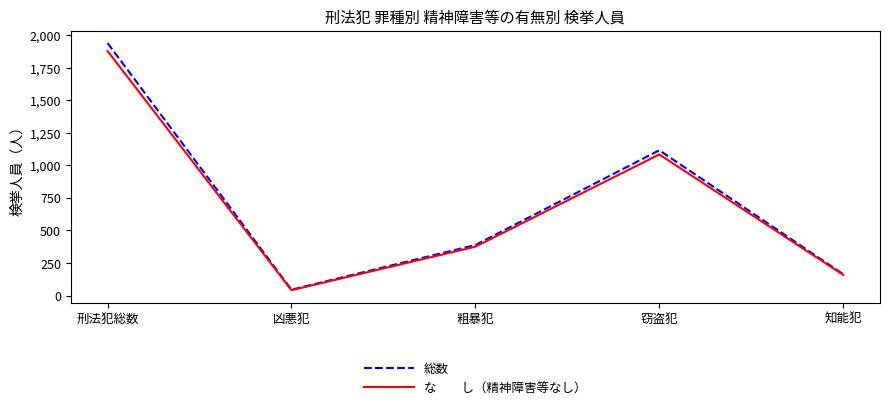

Which label corresponds to the largest value in the chart?

刑法犯総数